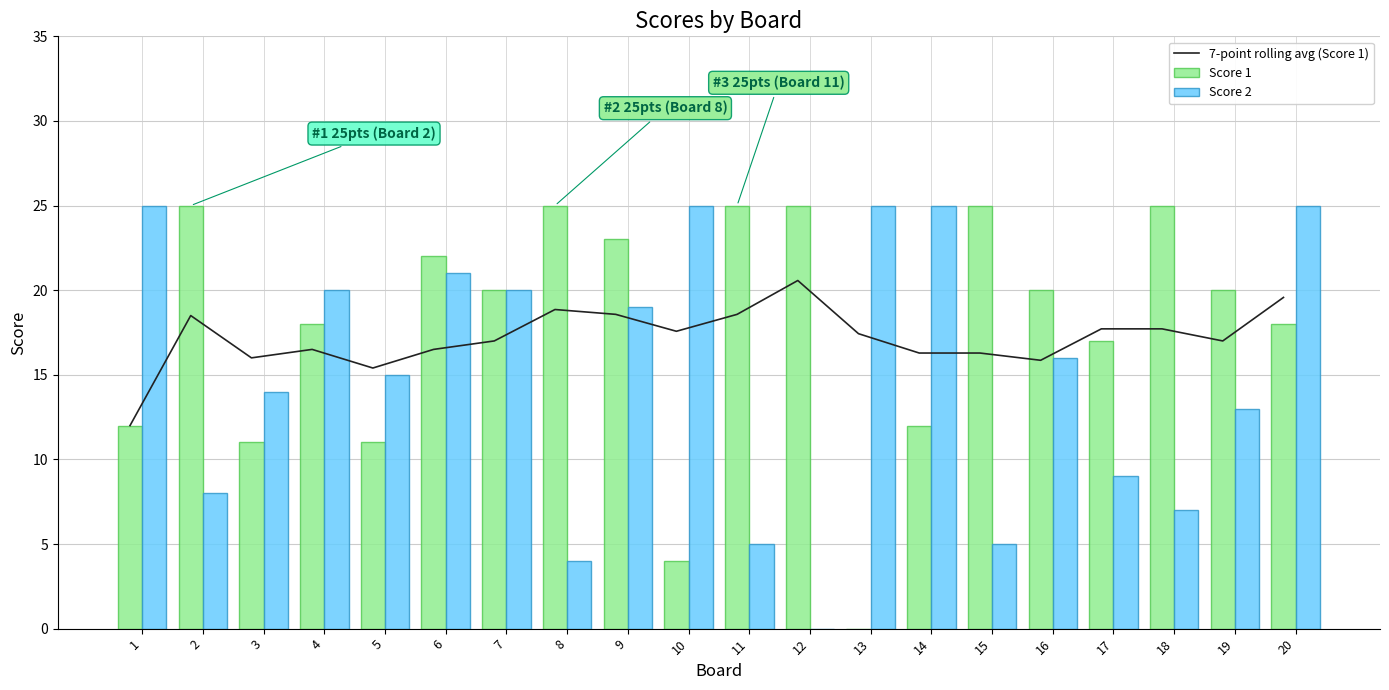

What are all the series names shown in the legend?

7-point rolling avg (Score 1), Score 1, Score 2